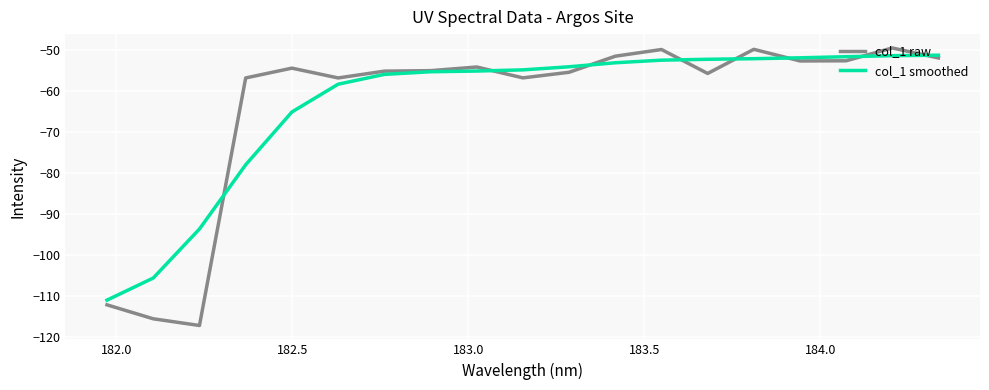

What is the minimum value shown in the chart?

-117.1